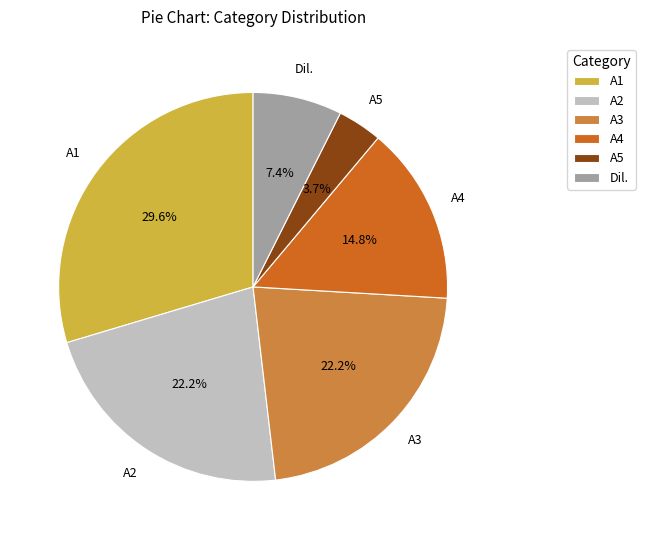

What percentage do A1 and Dil. together represent?

37.0%